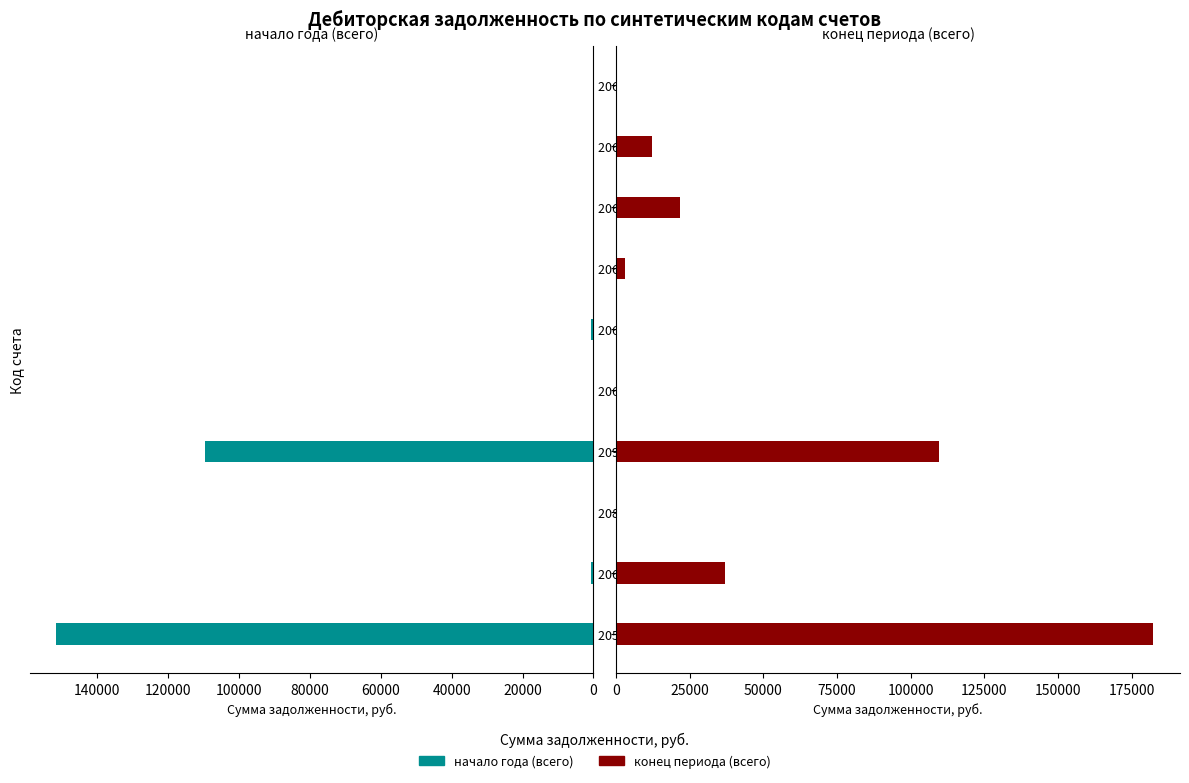

What is the sum of all конец периода (всего) values?

366217.5